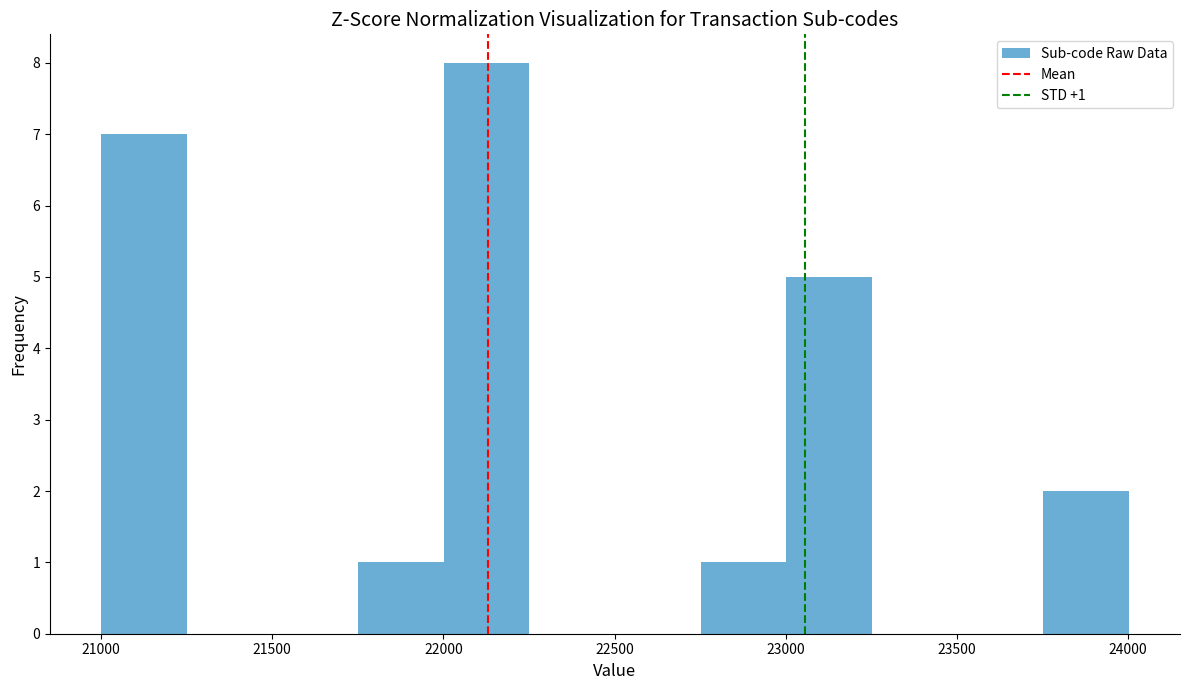

Which range on the x-axis has the tallest bar?

22000 to 22250